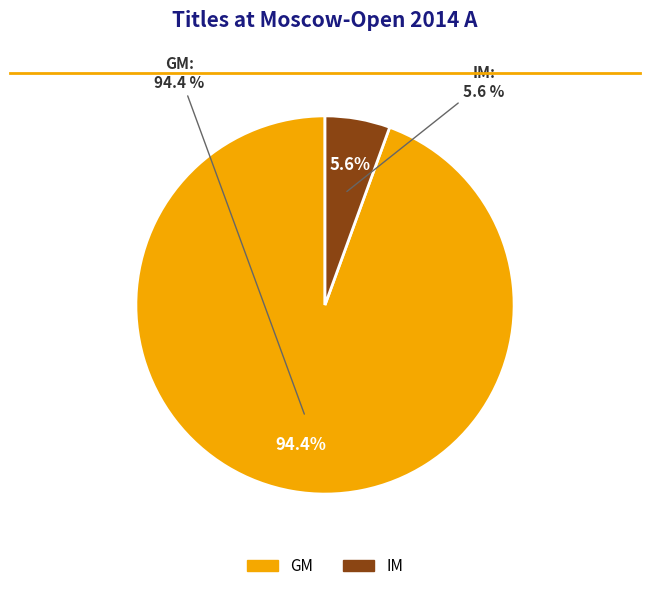

Which category has the biggest portion of the pie?

GM